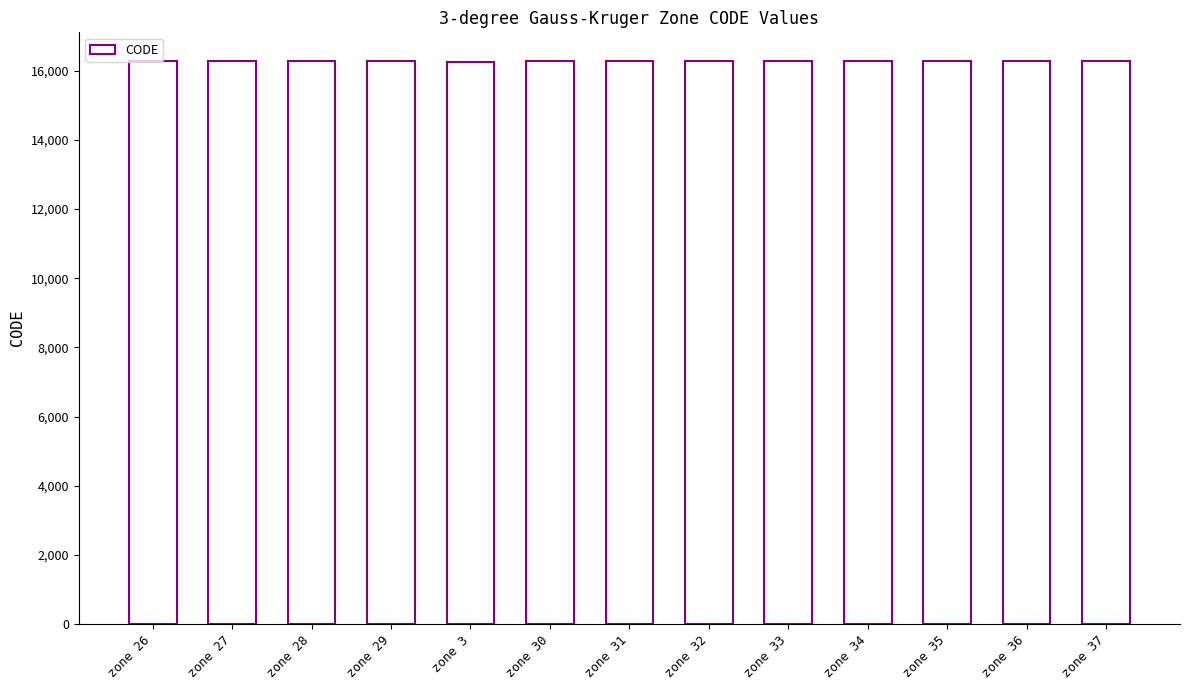

What is the sum of all values?

211761